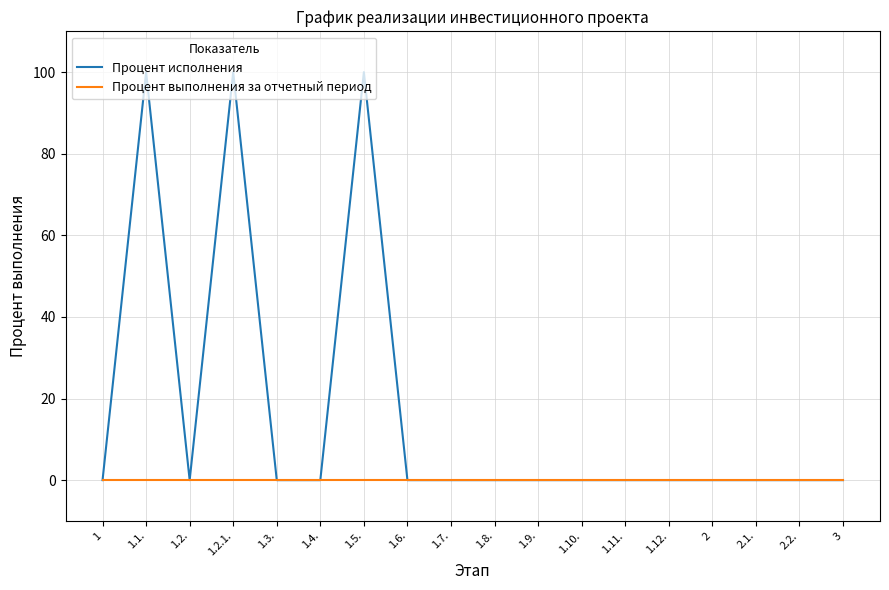

Which series has the widest spread of values?

Процент исполнения